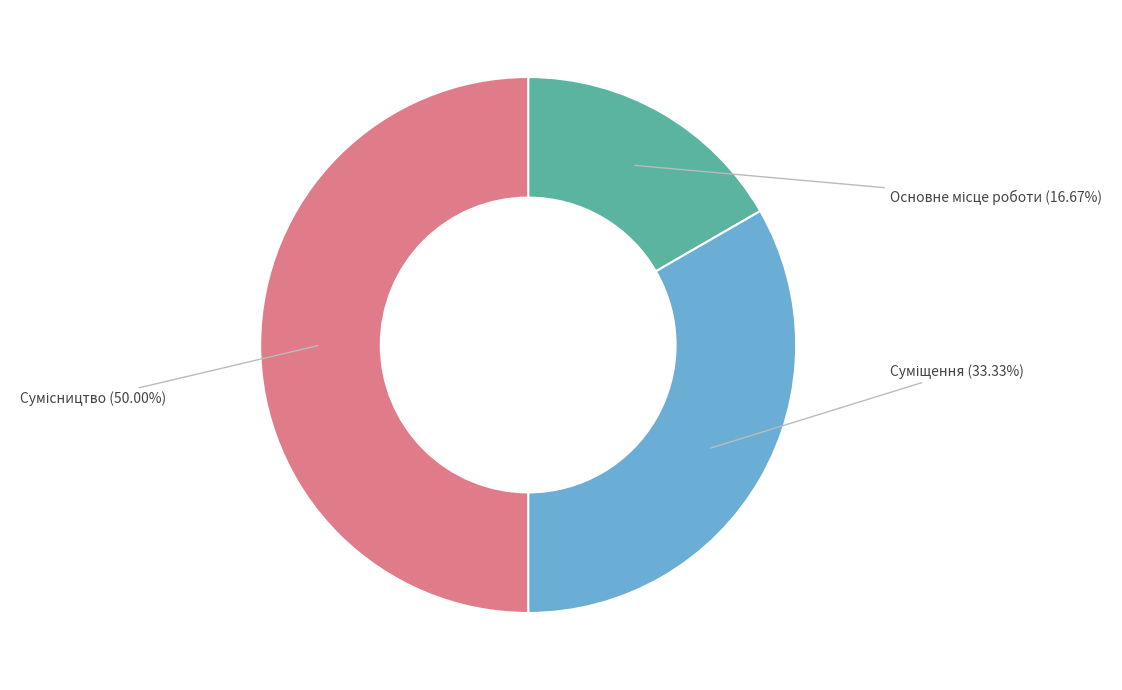

What is the change in value from Основне місце роботи to Сумісництво?

+2